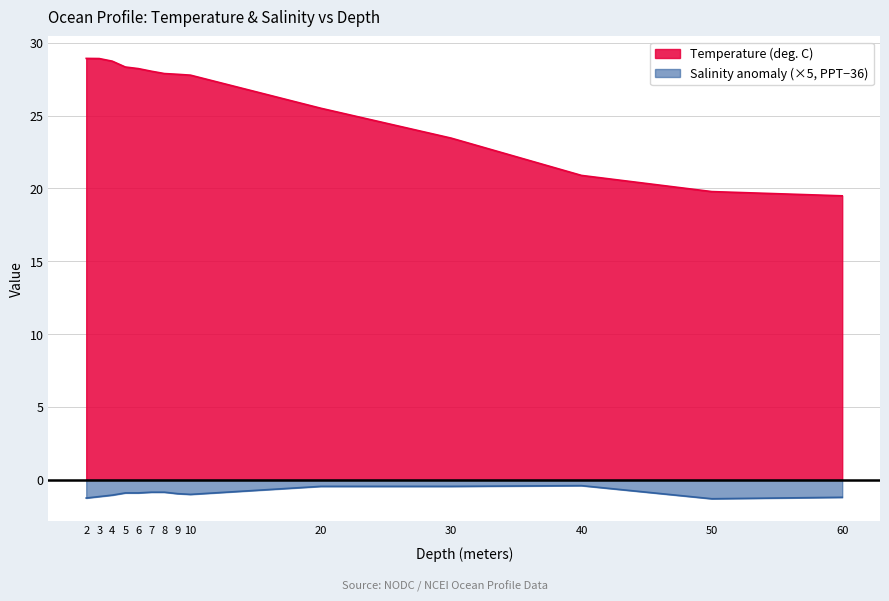

Reading left to right, transcribe all the data shown in this chart.

Temperature: 2.0=28.9	3.0=28.9	4.0=28.7	5.0=28.3	6.0=28.2	7.0=28.0	8.0=27.9	9.0=27.8	10.0=27.8	20.0=25.5	30.0=23.4	40.0=20.9	50.0=19.8	60.0=19.5
Salinity: 2.0=-1.2	3.0=-1.2	4.0=-1.0	5.0=-0.9	6.0=-0.9	7.0=-0.9	8.0=-0.9	9.0=-1.0	10.0=-1.0	20.0=-0.5	30.0=-0.5	40.0=-0.4	50.0=-1.3	60.0=-1.2